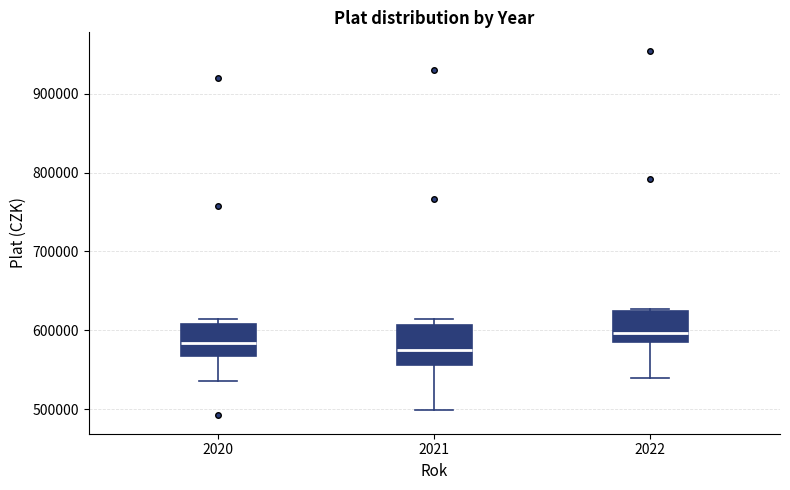

Where does the median line of the box at x = 2020 sit on the y-axis? The values are not printed on the chart, so give them approximately, as read against the axis.

580000